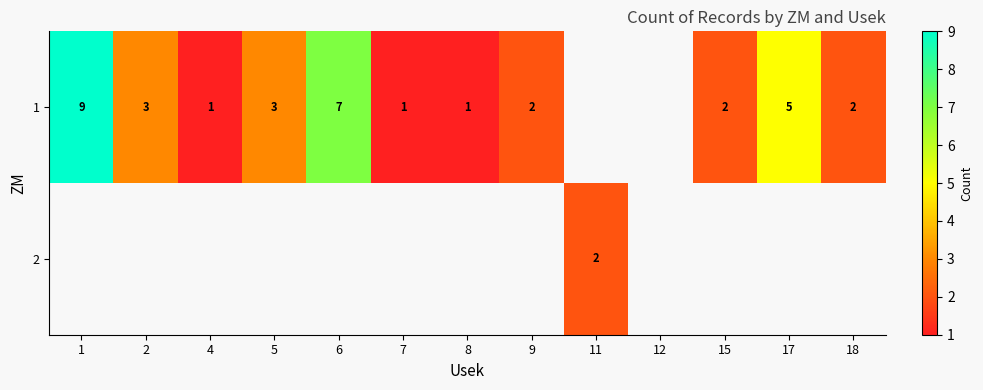

What is the difference between the 1 values at 2 and 1?

6